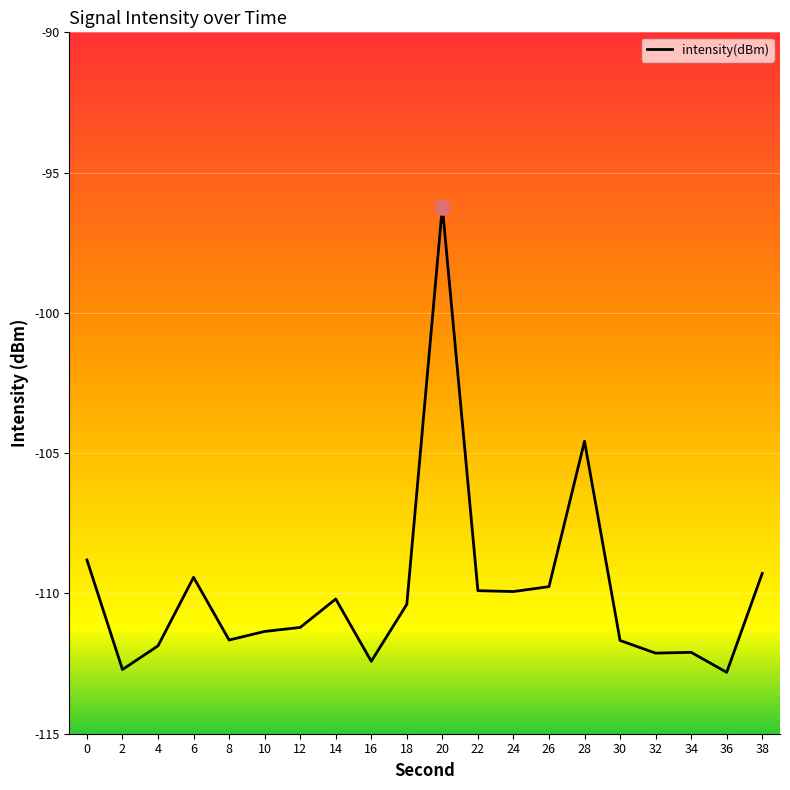

Which has a higher value, 30 or 28?

28